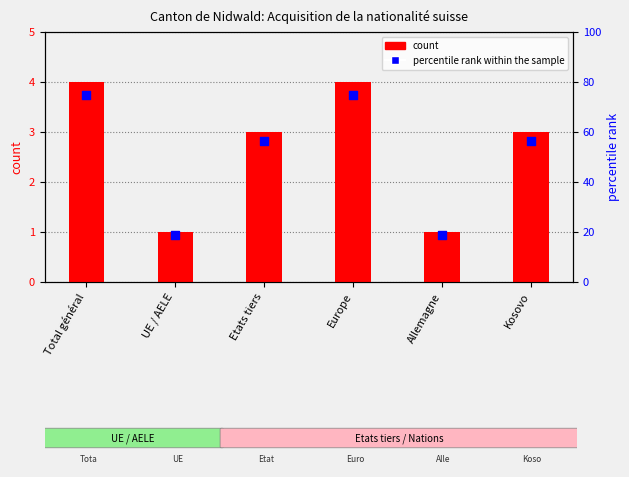

Which series has the widest spread of Y values?

percentile rank within the sample